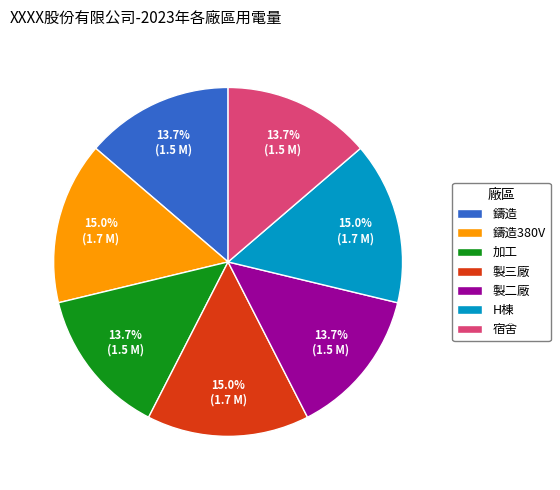

Does any single category account for the majority?

No